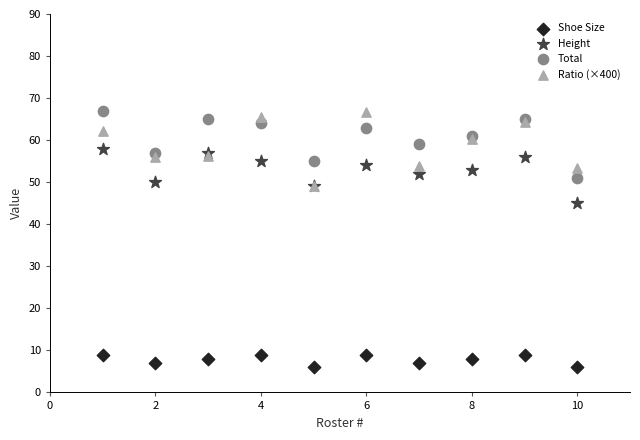

Across all series, what Y value is closest to 36?

45.0